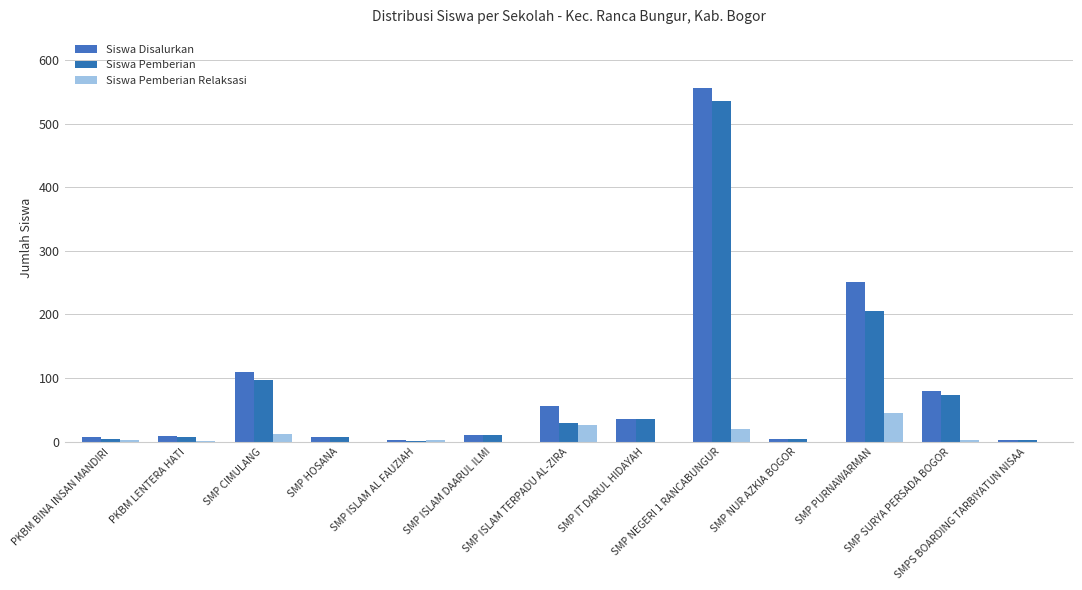

Rank the series by their maximum value, from highest to lowest.

Siswa Disalurkan, Siswa Pemberian, Siswa Pemberian Relaksasi